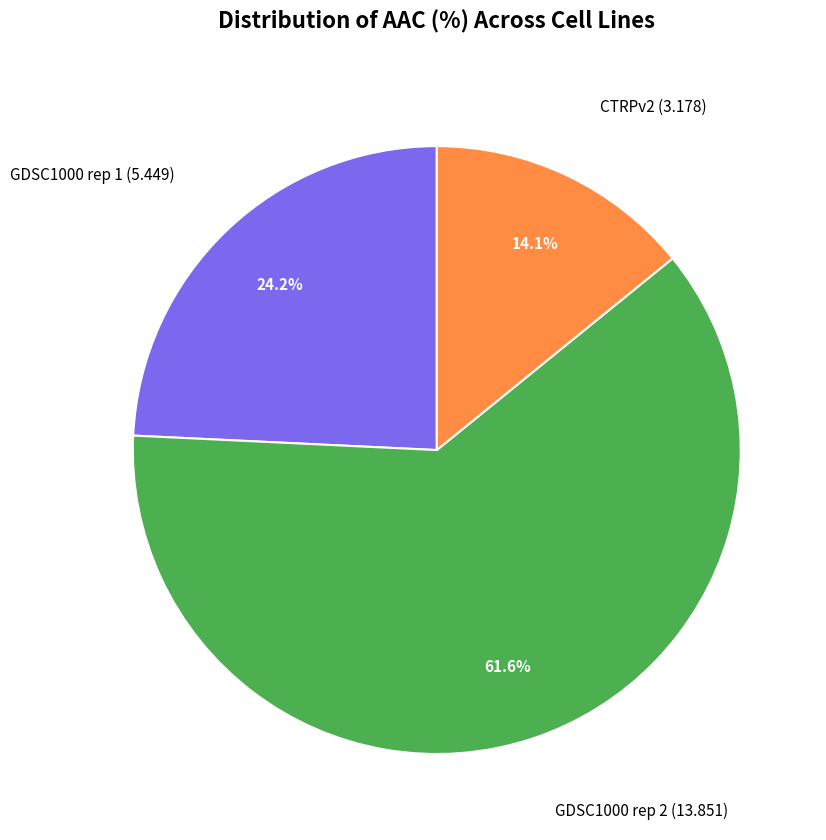

Is there any slice that represents more than half of the pie?

Yes